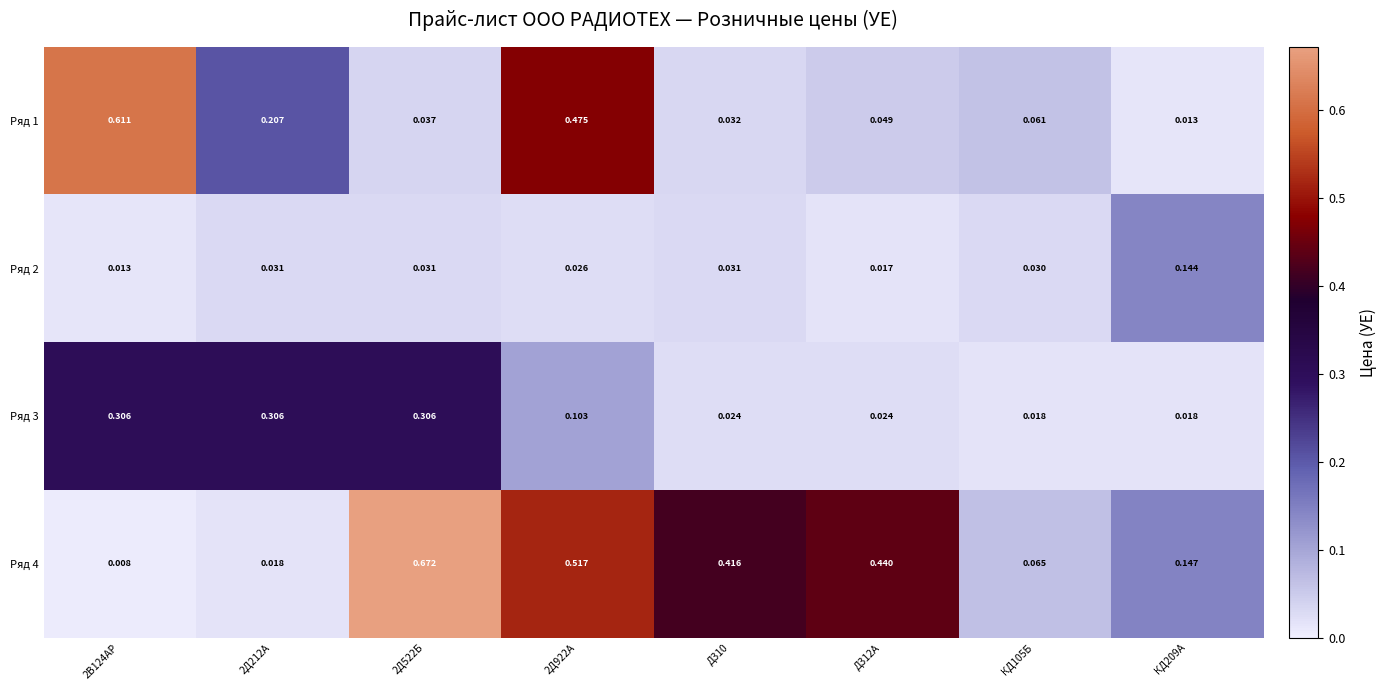

Is the value of Ряд 2 at 2Д212А greater than the value of Ряд 4 at КД209А?

No